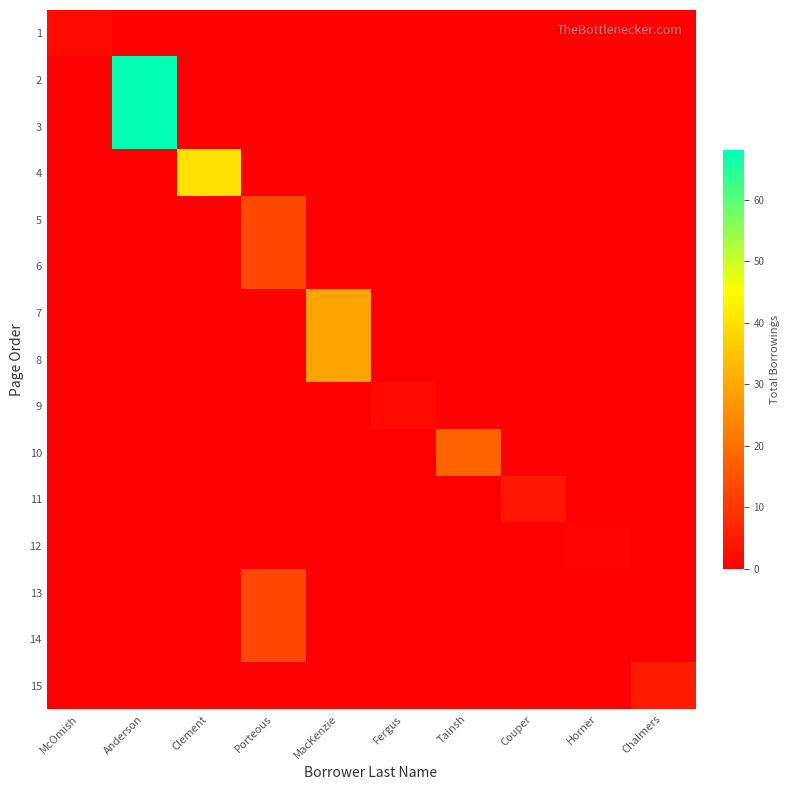

Reading right to left, what are all the values shown in this chart?

1: Chalmers=0	Horner=0	Couper=0	Tainsh=0	Fergus=0	MacKenzie=0	Porteous=0	Clement=0	Anderson=0	McOmish=2
2: Chalmers=0	Horner=0	Couper=0	Tainsh=0	Fergus=0	MacKenzie=0	Porteous=0	Clement=0	Anderson=68	McOmish=0
3: Chalmers=0	Horner=0	Couper=0	Tainsh=0	Fergus=0	MacKenzie=0	Porteous=0	Clement=0	Anderson=68	McOmish=0
4: Chalmers=0	Horner=0	Couper=0	Tainsh=0	Fergus=0	MacKenzie=0	Porteous=0	Clement=40	Anderson=0	McOmish=0
5: Chalmers=0	Horner=0	Couper=0	Tainsh=0	Fergus=0	MacKenzie=0	Porteous=13	Clement=0	Anderson=0	McOmish=0
6: Chalmers=0	Horner=0	Couper=0	Tainsh=0	Fergus=0	MacKenzie=0	Porteous=13	Clement=0	Anderson=0	McOmish=0
7: Chalmers=0	Horner=0	Couper=0	Tainsh=0	Fergus=0	MacKenzie=29	Porteous=0	Clement=0	Anderson=0	McOmish=0
8: Chalmers=0	Horner=0	Couper=0	Tainsh=0	Fergus=0	MacKenzie=29	Porteous=0	Clement=0	Anderson=0	McOmish=0
9: Chalmers=0	Horner=0	Couper=0	Tainsh=0	Fergus=2	MacKenzie=0	Porteous=0	Clement=0	Anderson=0	McOmish=0
10: Chalmers=0	Horner=0	Couper=0	Tainsh=18	Fergus=0	MacKenzie=0	Porteous=0	Clement=0	Anderson=0	McOmish=0
11: Chalmers=0	Horner=0	Couper=4	Tainsh=0	Fergus=0	MacKenzie=0	Porteous=0	Clement=0	Anderson=0	McOmish=0
12: Chalmers=0	Horner=1	Couper=0	Tainsh=0	Fergus=0	MacKenzie=0	Porteous=0	Clement=0	Anderson=0	McOmish=0
13: Chalmers=0	Horner=0	Couper=0	Tainsh=0	Fergus=0	MacKenzie=0	Porteous=13	Clement=0	Anderson=0	McOmish=0
14: Chalmers=0	Horner=0	Couper=0	Tainsh=0	Fergus=0	MacKenzie=0	Porteous=13	Clement=0	Anderson=0	McOmish=0
15: Chalmers=5	Horner=0	Couper=0	Tainsh=0	Fergus=0	MacKenzie=0	Porteous=0	Clement=0	Anderson=0	McOmish=0